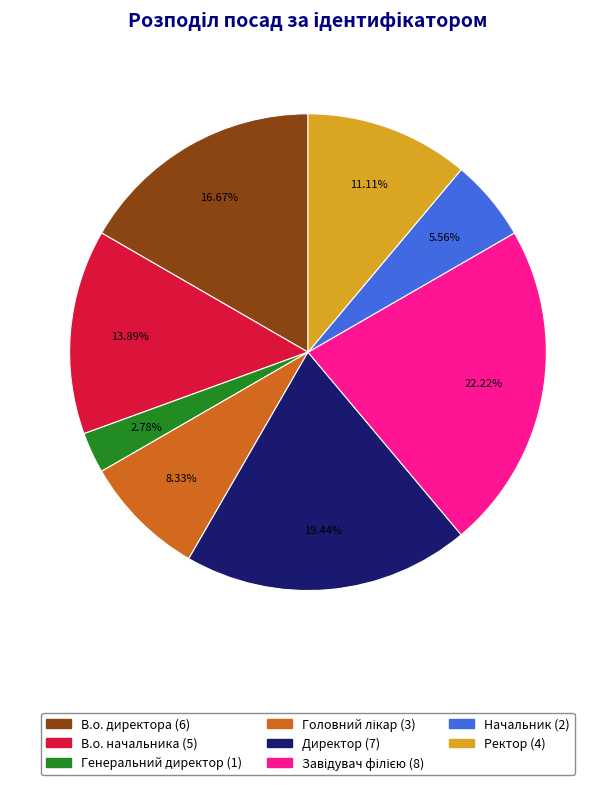

To the nearest percent, what is the difference between the largest and smallest slice percentages?

19%